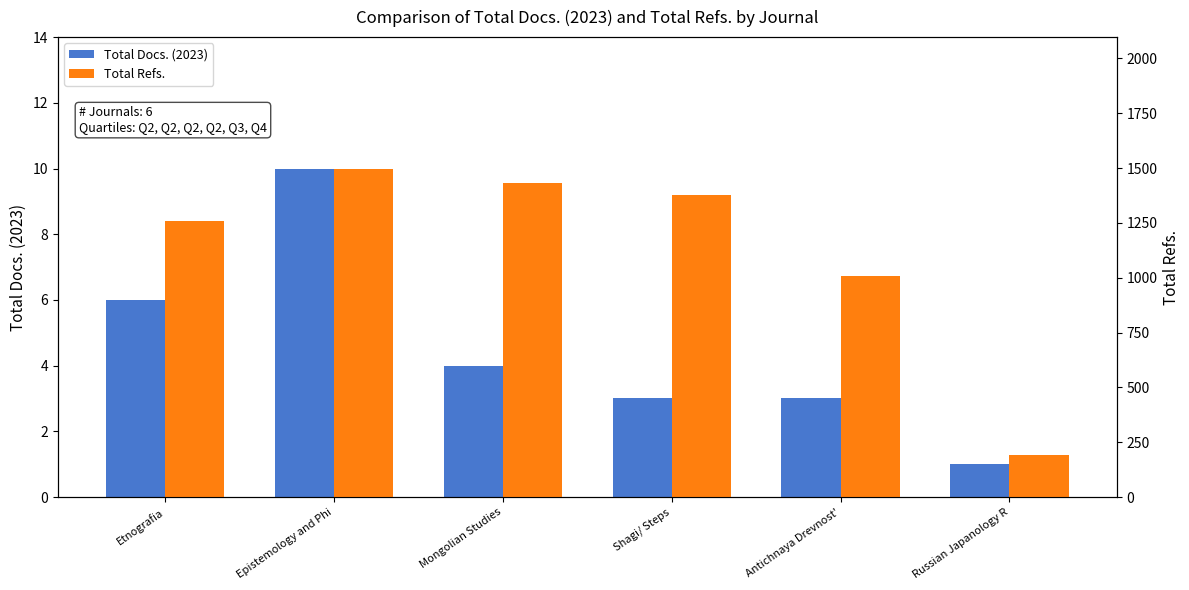

Is the value of Total Docs. (2023) at Antichnaya Drevnost' greater than the value of Total Refs. at Russian Japanology R?

No